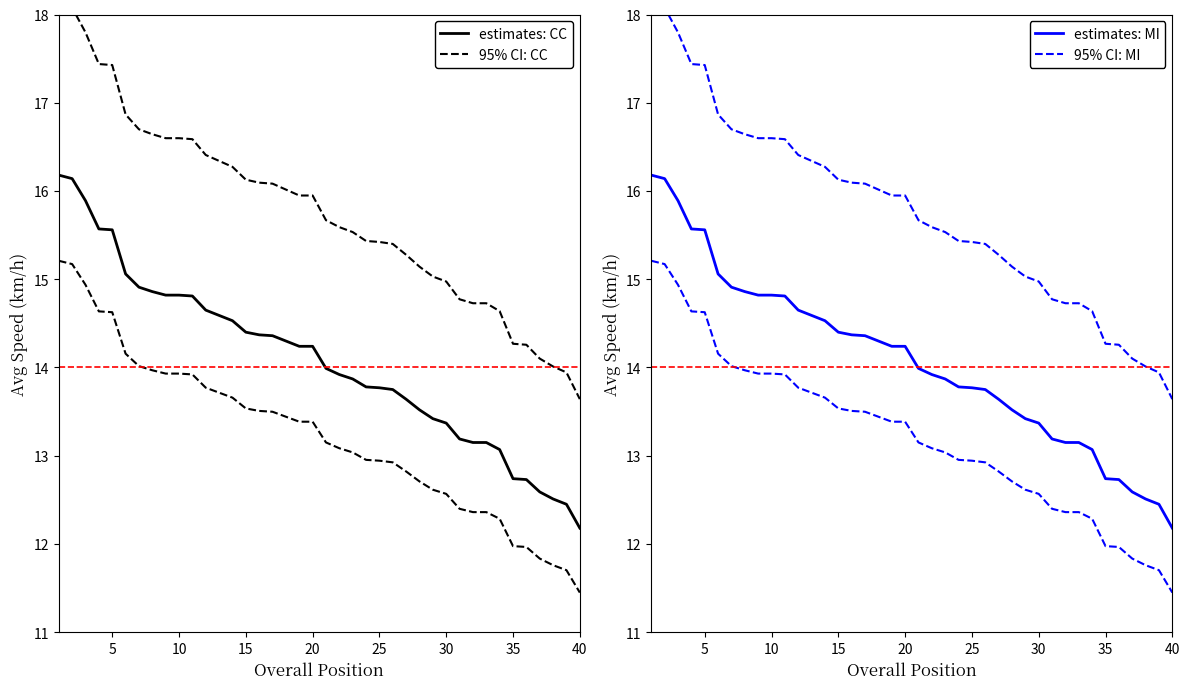

How many data points does each series have?

40